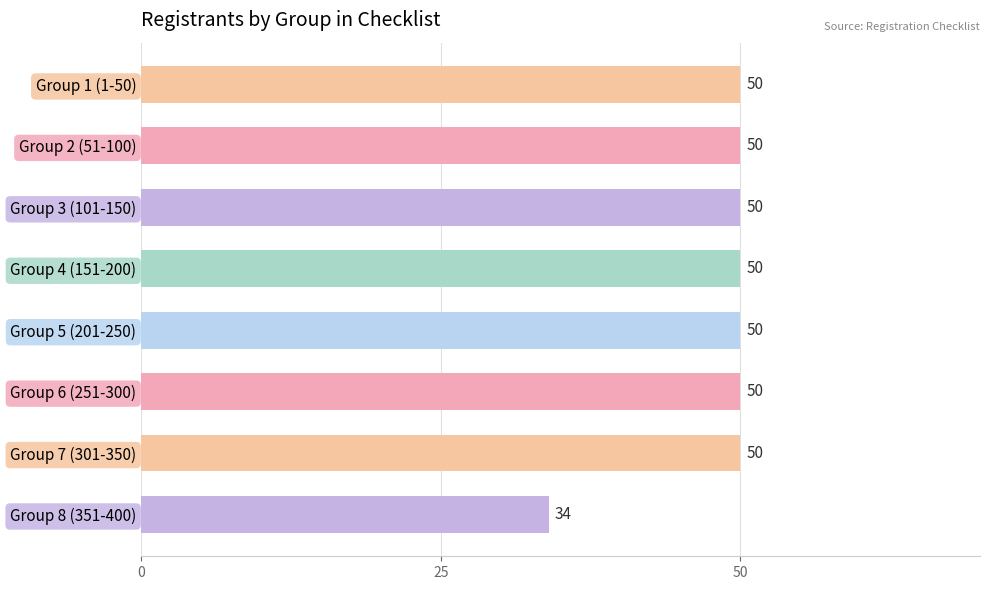

What position from the top is Group 8 (351-400)?

8